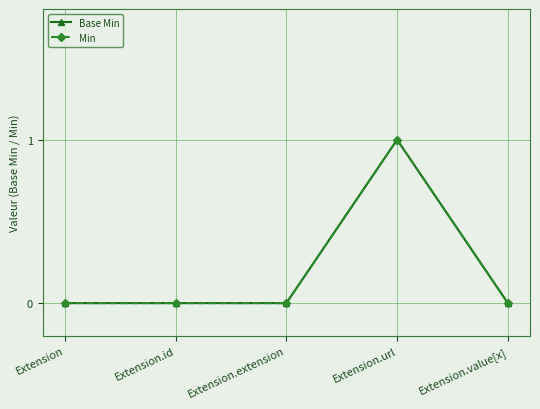

True or false: Base Min and Min intersect in this chart.

False